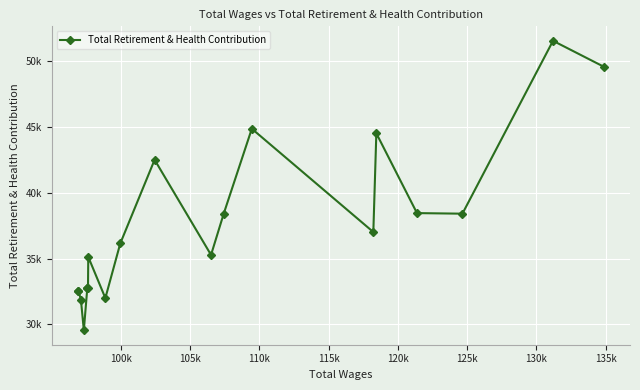

What is the difference between the second highest and minimum values?

20049